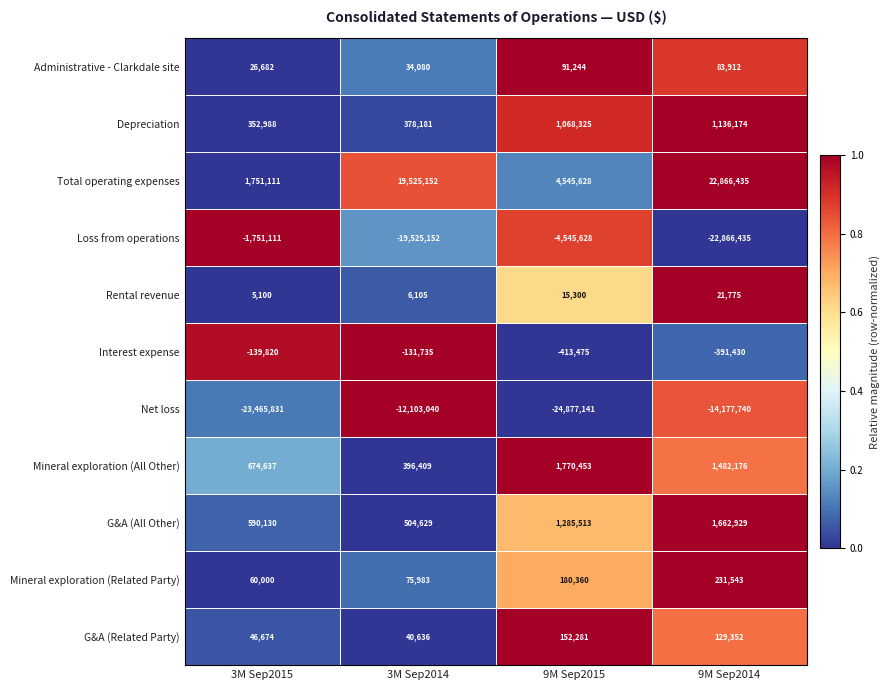

Is the value of Loss from operations at 3M Sep2015 greater than the value of Total operating expenses at 3M Sep2014?

No